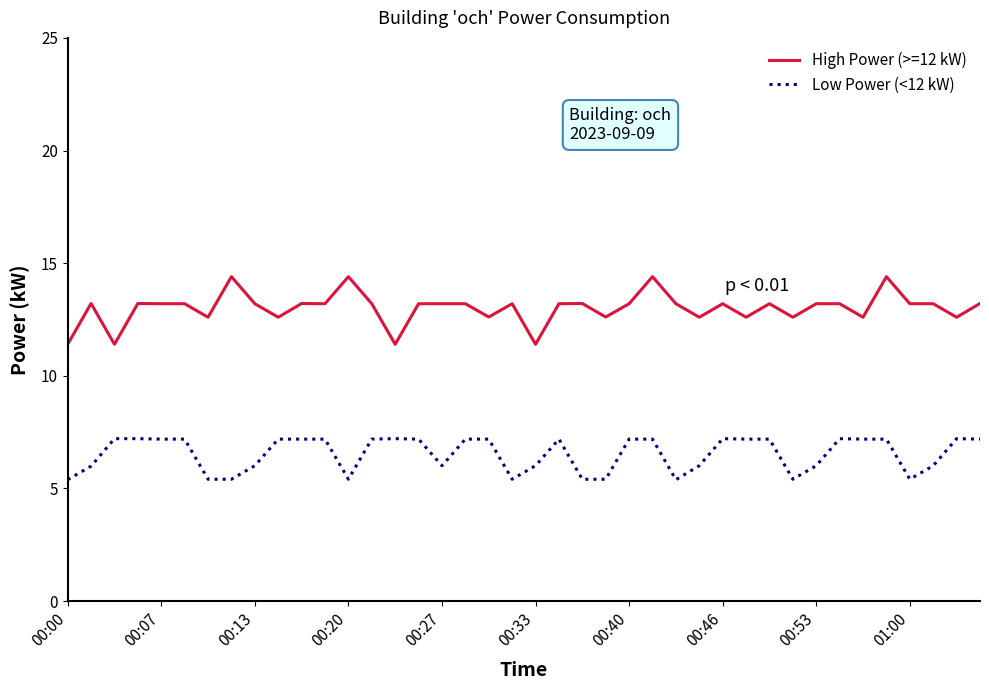

What is the difference between the maximum and minimum values in the Low Power (<12 kW) series?

1.8